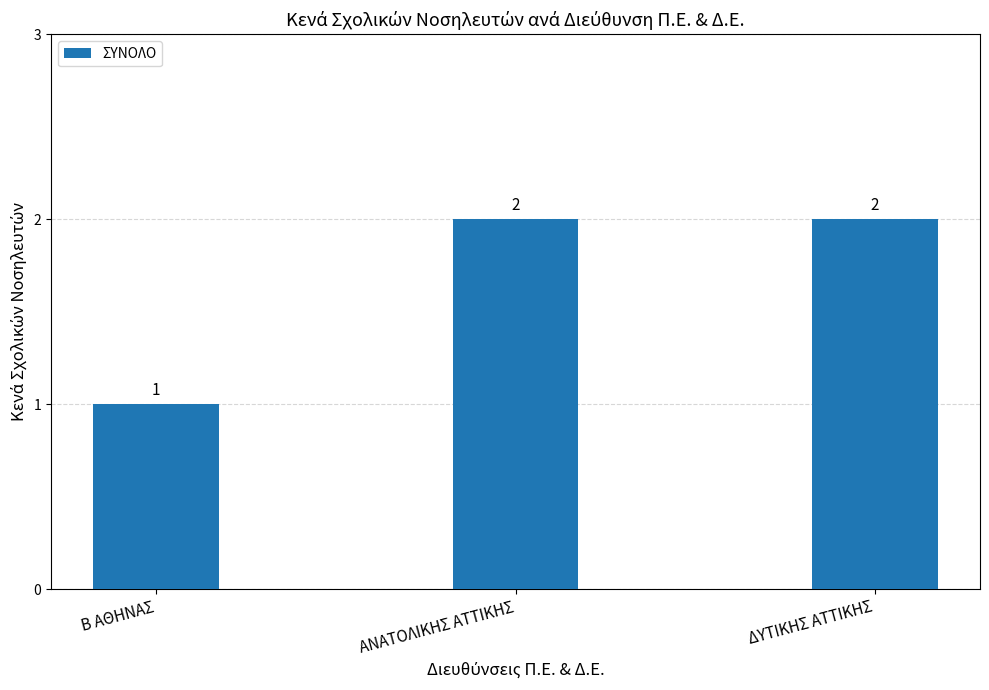

Is it true that the value at ΑΝΑΤΟΛΙΚΗΣ ΑΤΤΙΚΗΣ is 2?

True